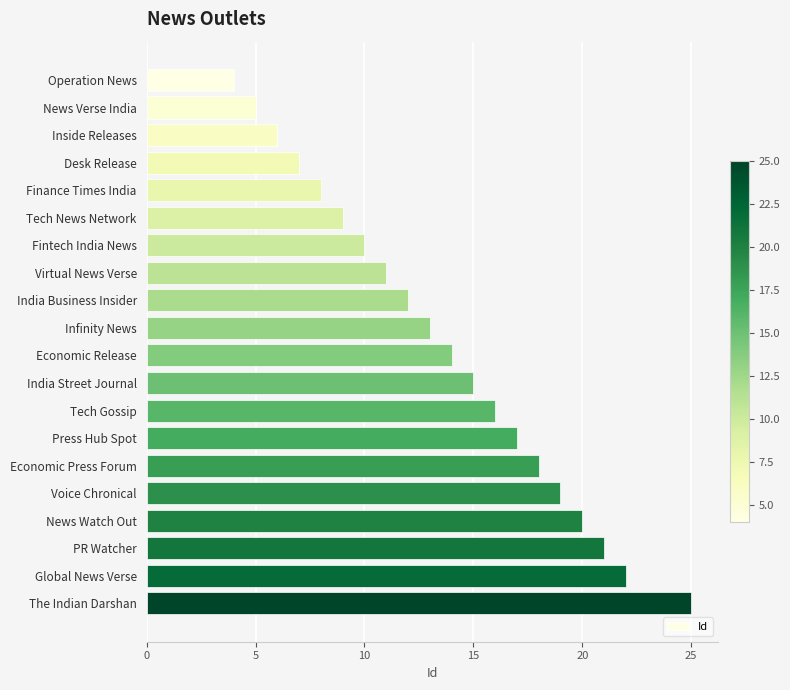

How many data points are less than 14?

10